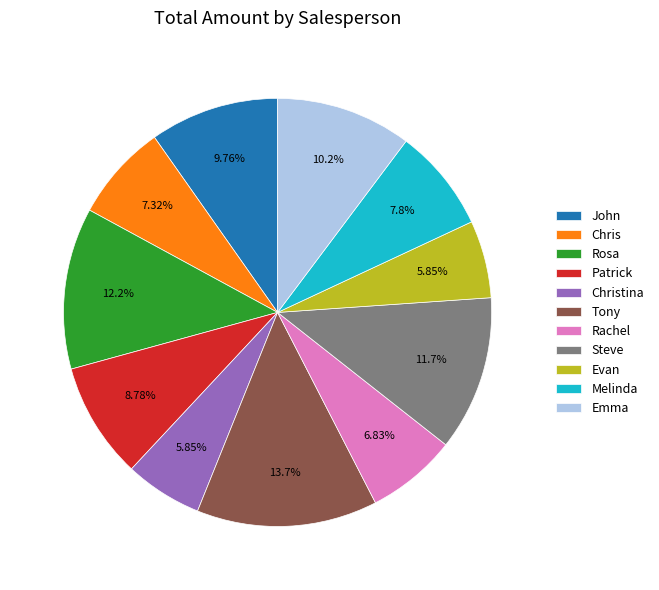

The Melinda slice represents 8% of the pie. True or false?

True